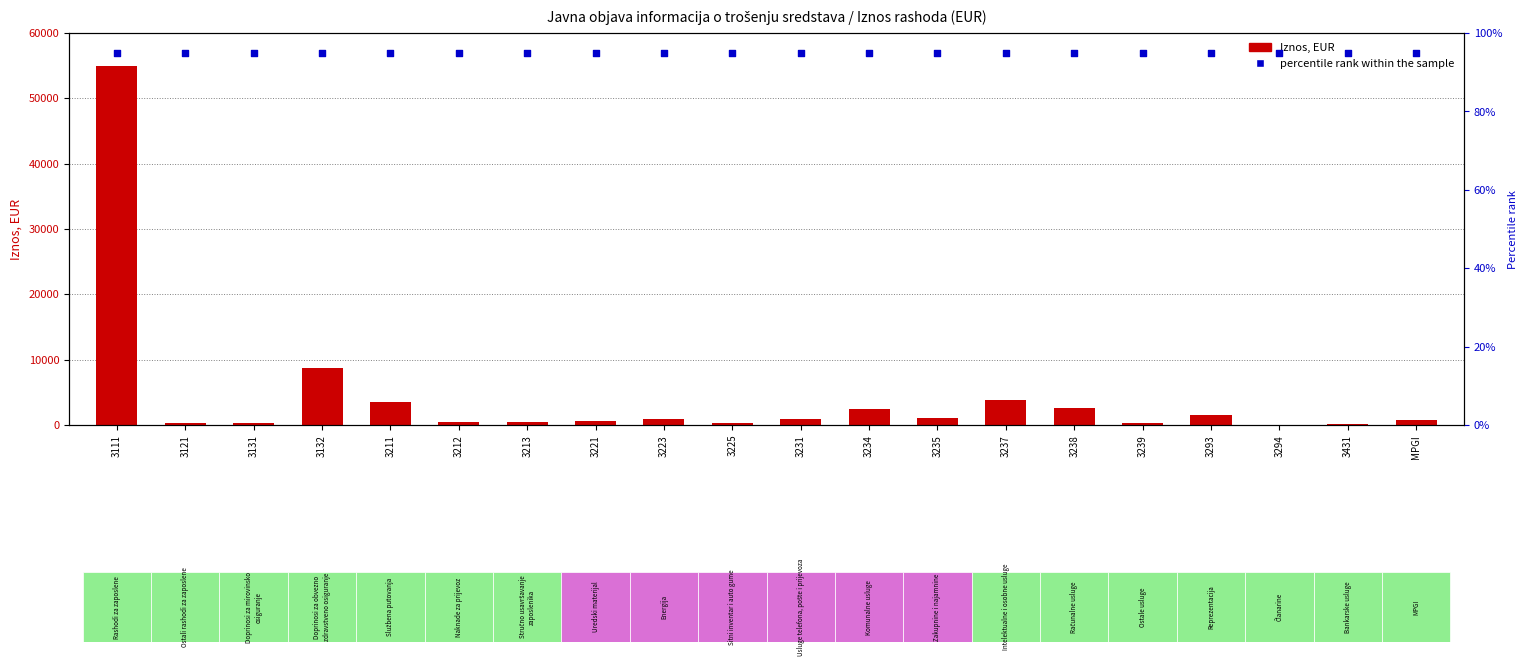

Which series reaches the minimum Y coordinate?

Iznos, EUR